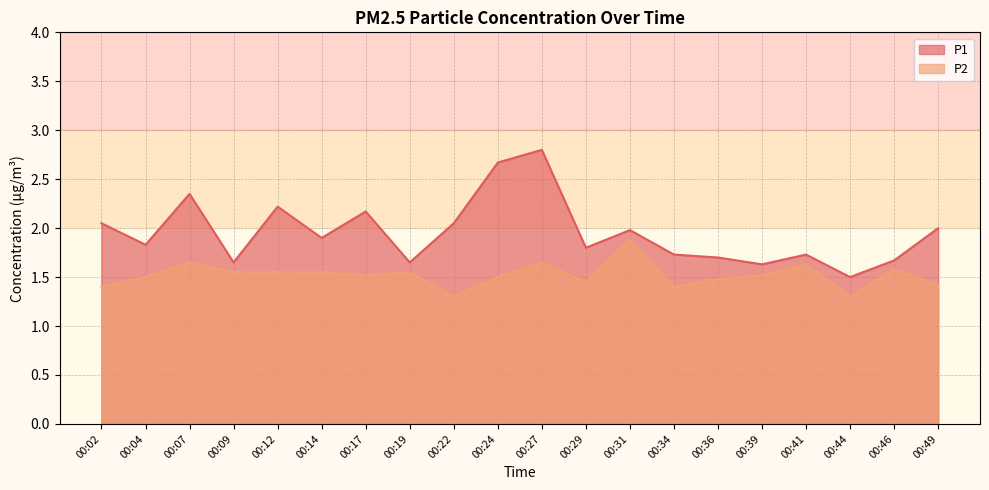

True or false: P1 and P2 intersect in this chart.

False